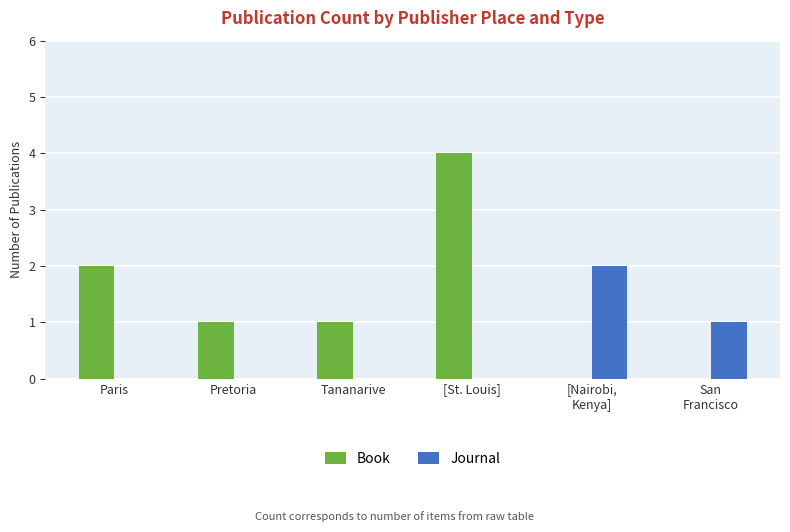

Reading left to right, list all the values displayed in this chart.

Book: Paris=2	Pretoria=1	Tananarive=1	[St. Louis]=4	[Nairobi,
Kenya]=0	San
Francisco=0
Journal: Paris=0	Pretoria=0	Tananarive=0	[St. Louis]=0	[Nairobi,
Kenya]=2	San
Francisco=1